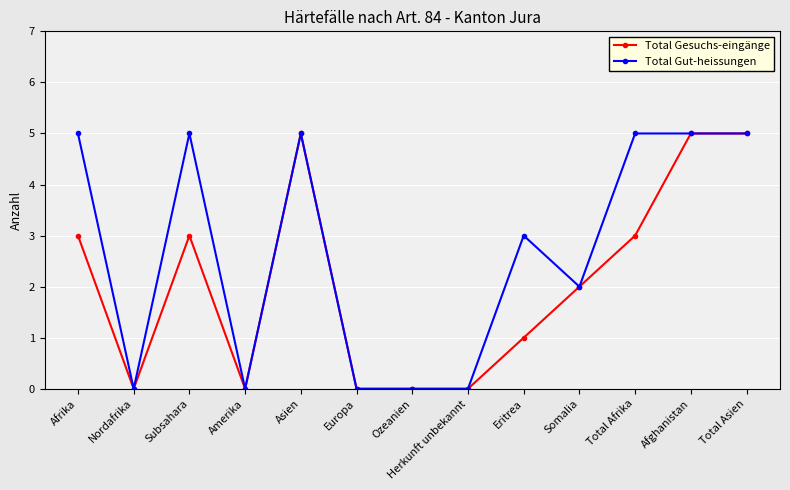

What is the average value of the Total Gesuchs-eingänge series?

2